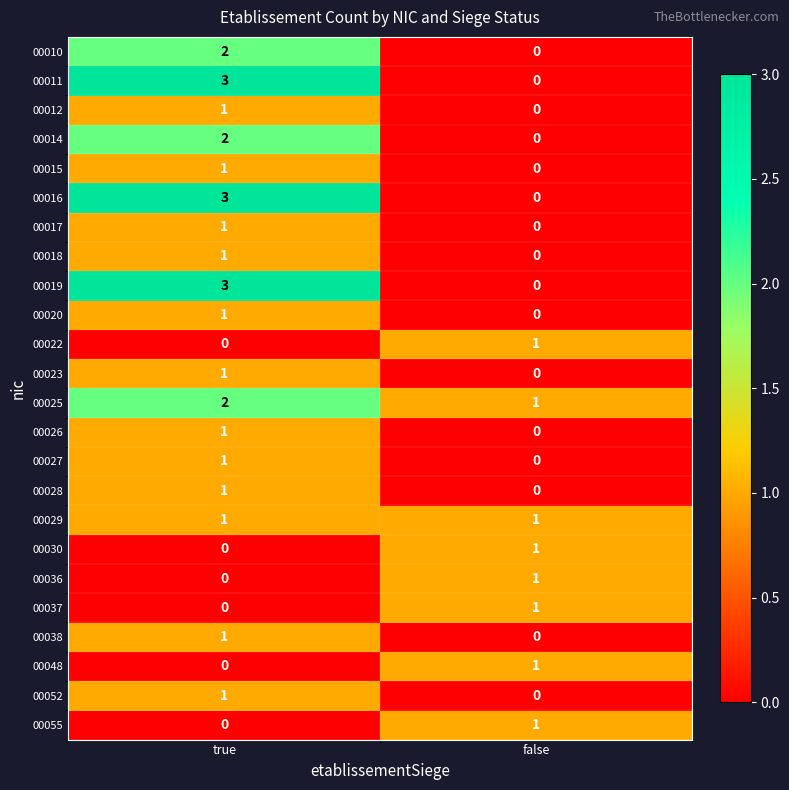

At which category is the sum across all series the highest?

true